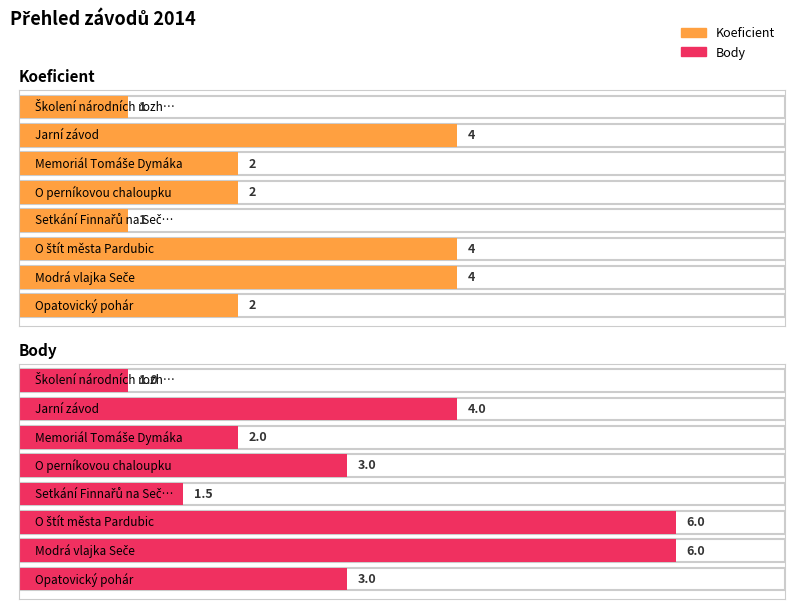

What is the difference between the Koeficient values at O štít města Pardubic and O perníkovou chaloupku?

2.0